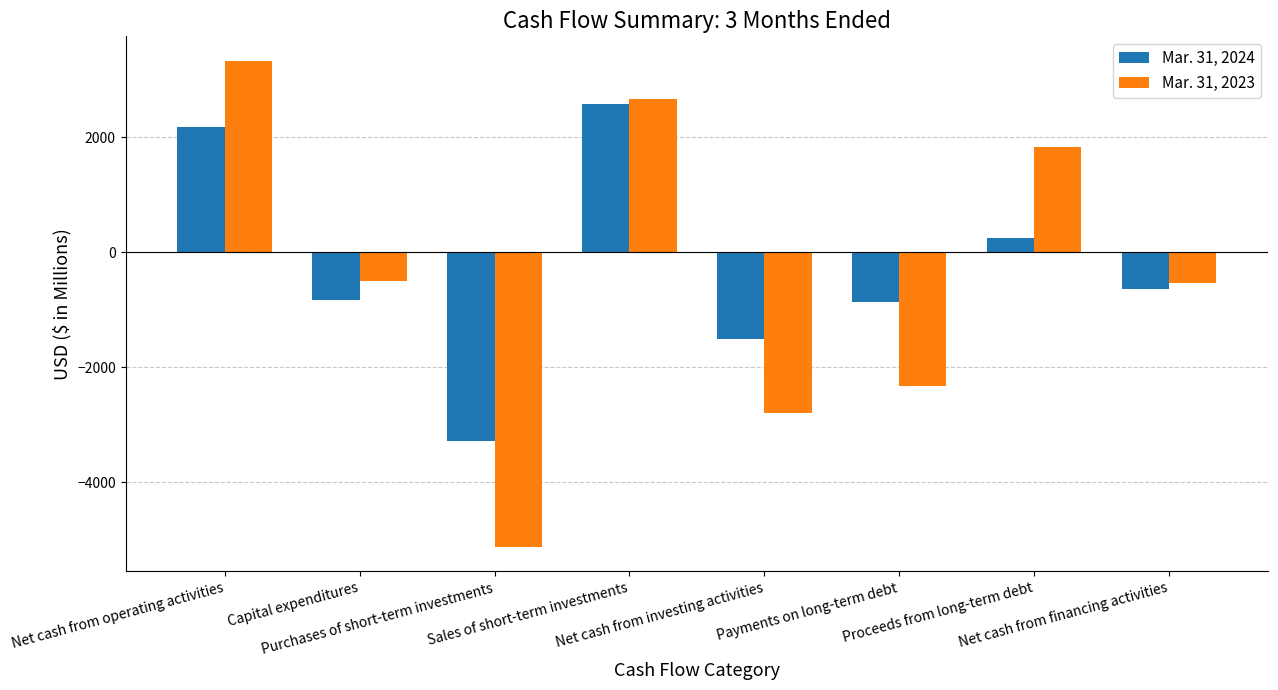

Between Purchases of short-term investments and Sales of short-term investments, which series saw the biggest shift?

Mar. 31, 2023